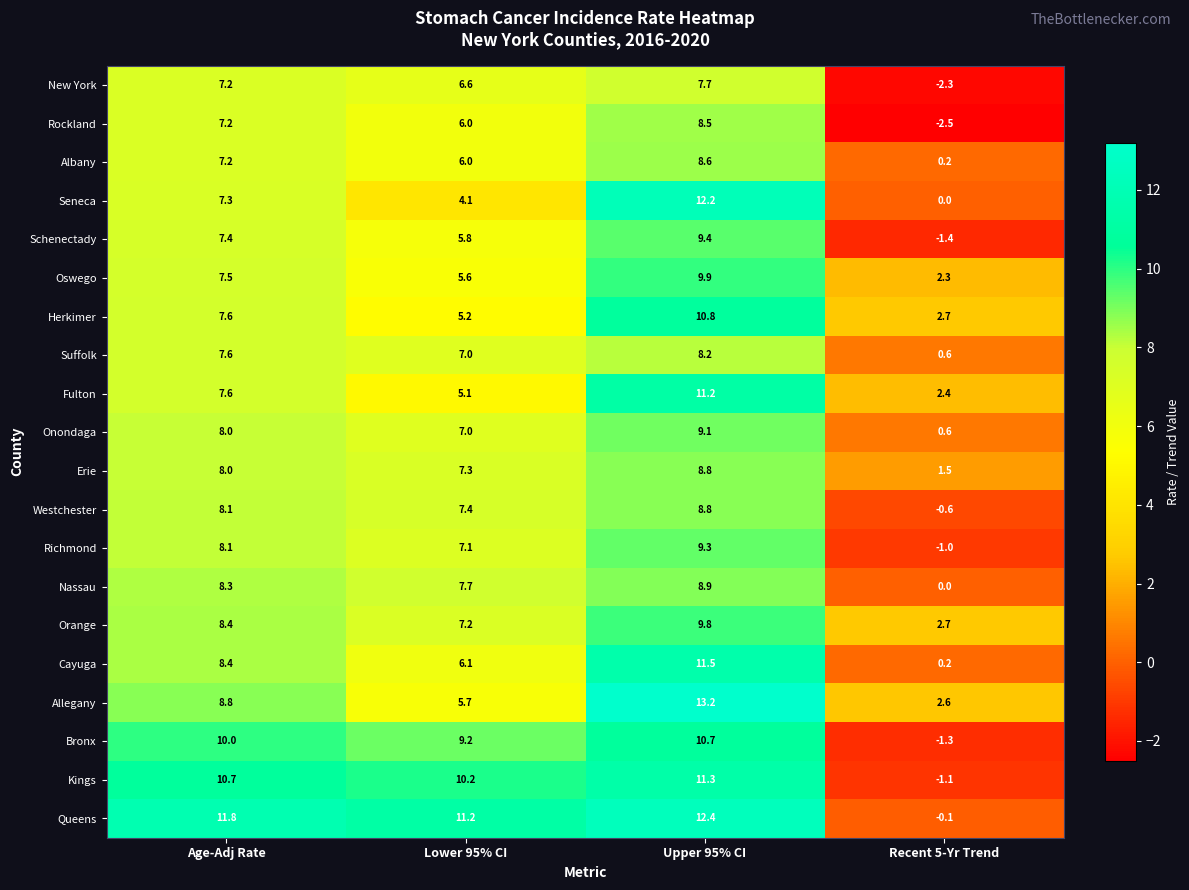

Rank the categories by Bronx value from highest to lowest.

Upper 95% CI, Age-Adj Rate, Lower 95% CI, Recent 5-Yr Trend